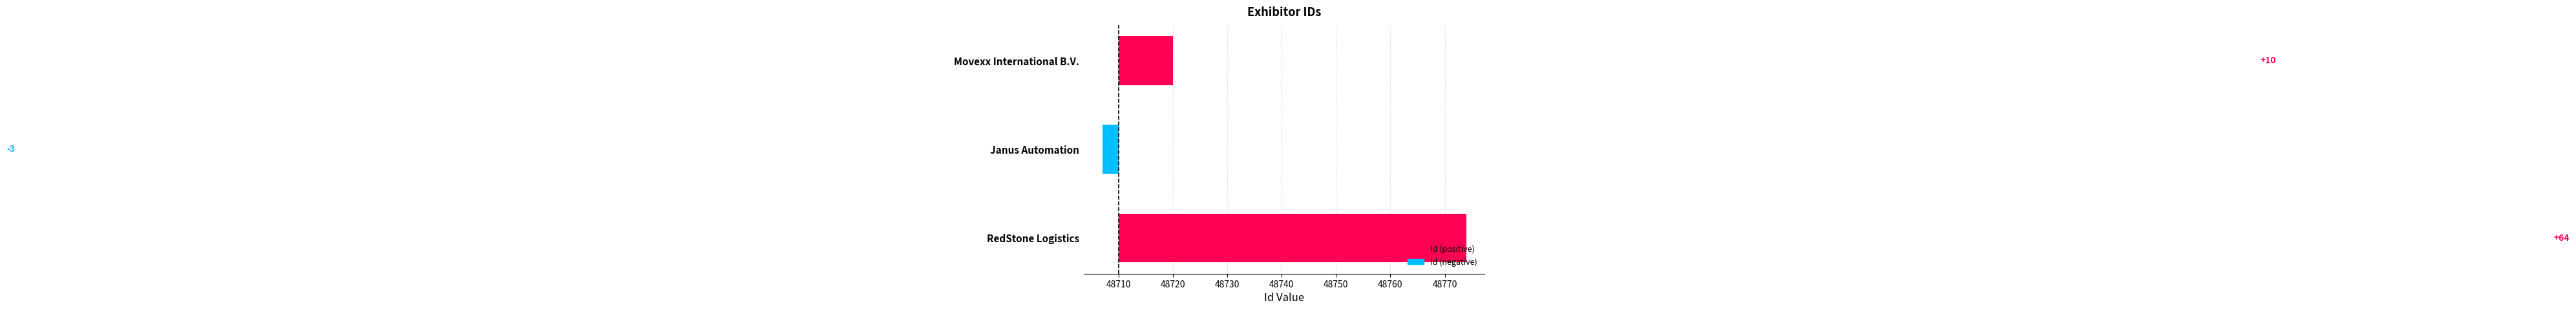

How many bars are there in total?

3